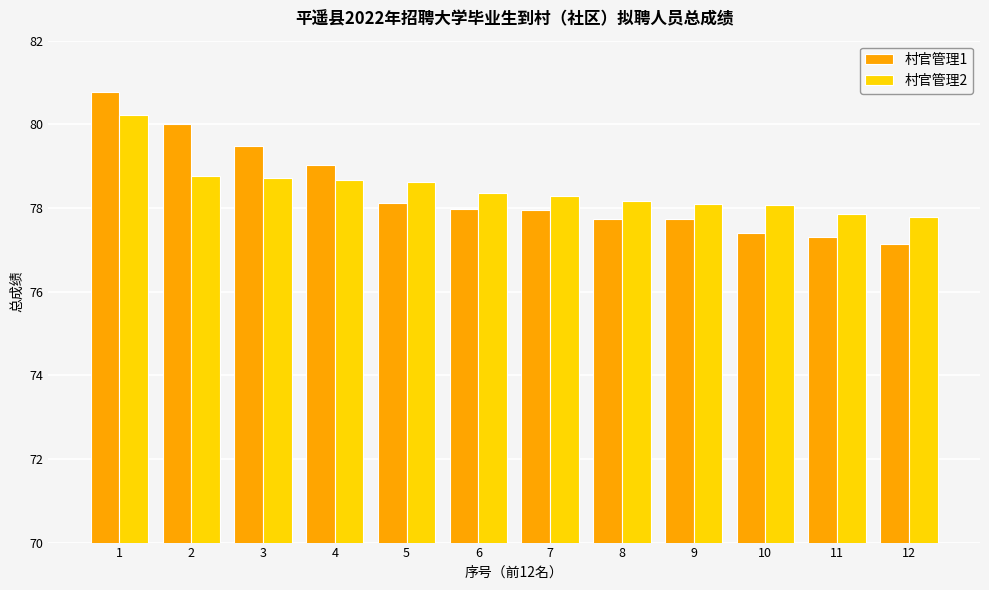

Which series has the widest spread of values?

村官管理1